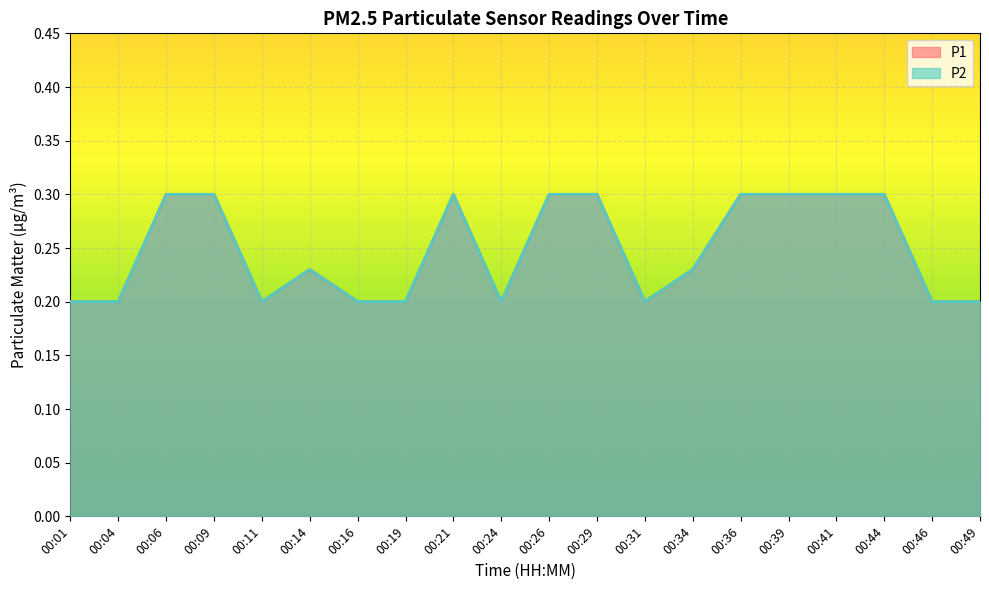

Count the P1 values in the range 0 to 1.

20